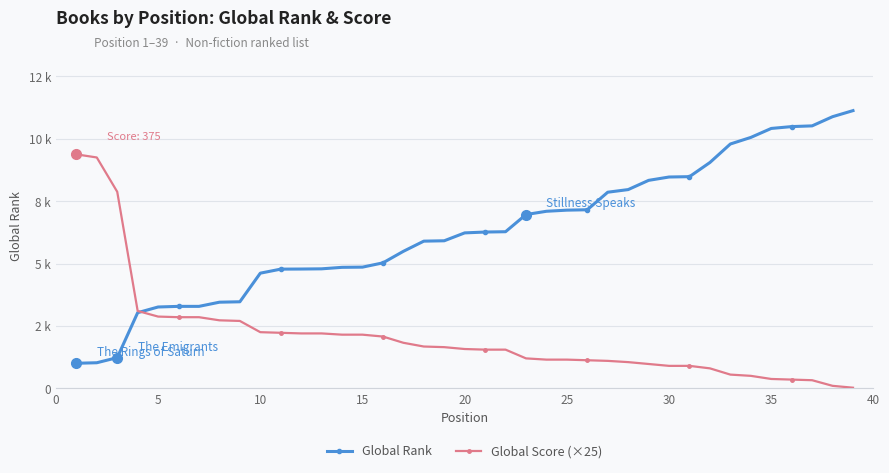

What are all the series names shown in the legend?

Global Rank, Global Score (×25)